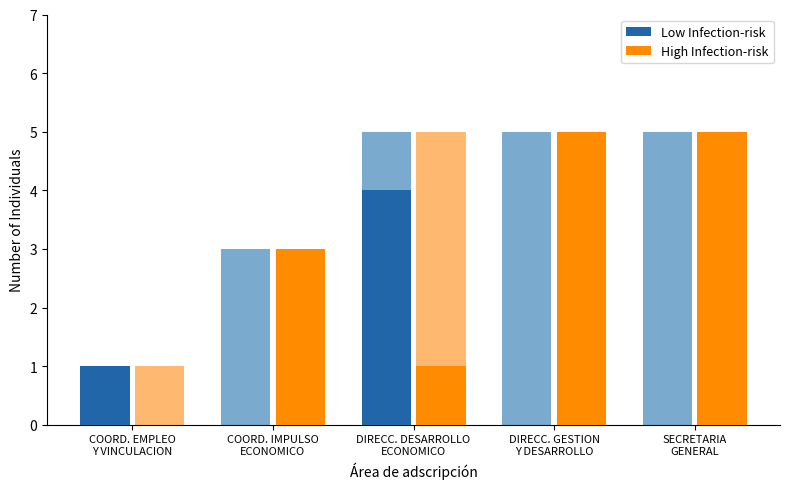

Between COORD. EMPLEO
Y VINCULACION and COORD. IMPULSO
ECONOMICO, which series saw the biggest shift?

High Infection-risk